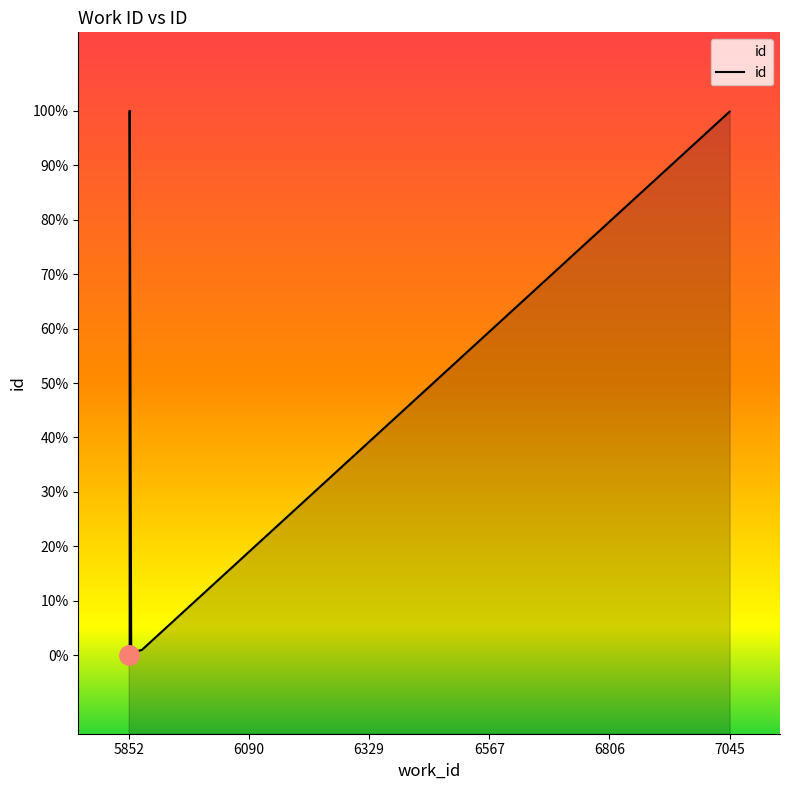

What is the label of the 1st point from the left?

5852